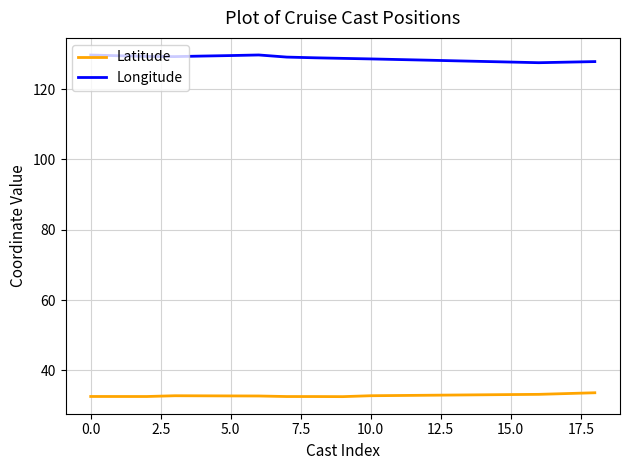

What is the maximum value shown in the chart?

129.7